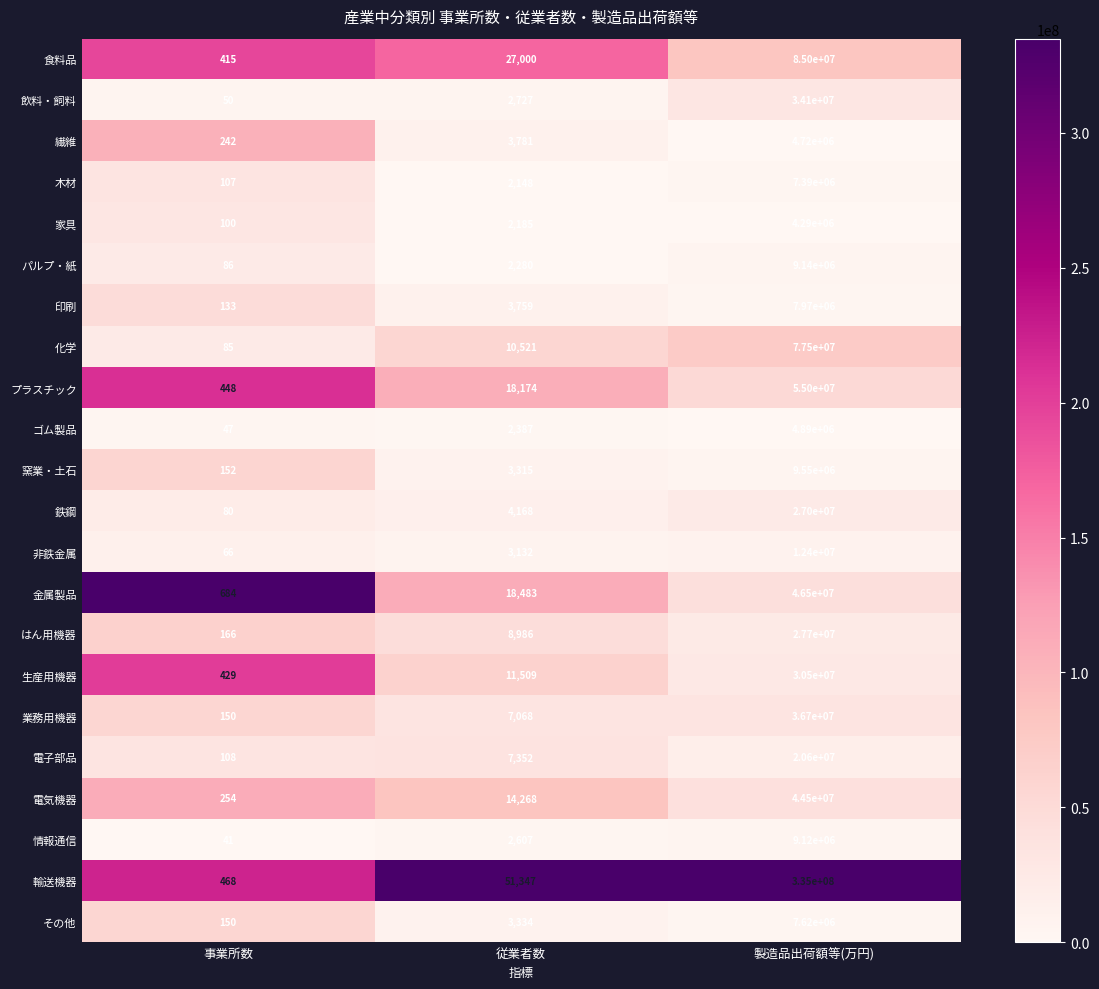

Which label corresponds to the smallest value in the chart?

事業所数